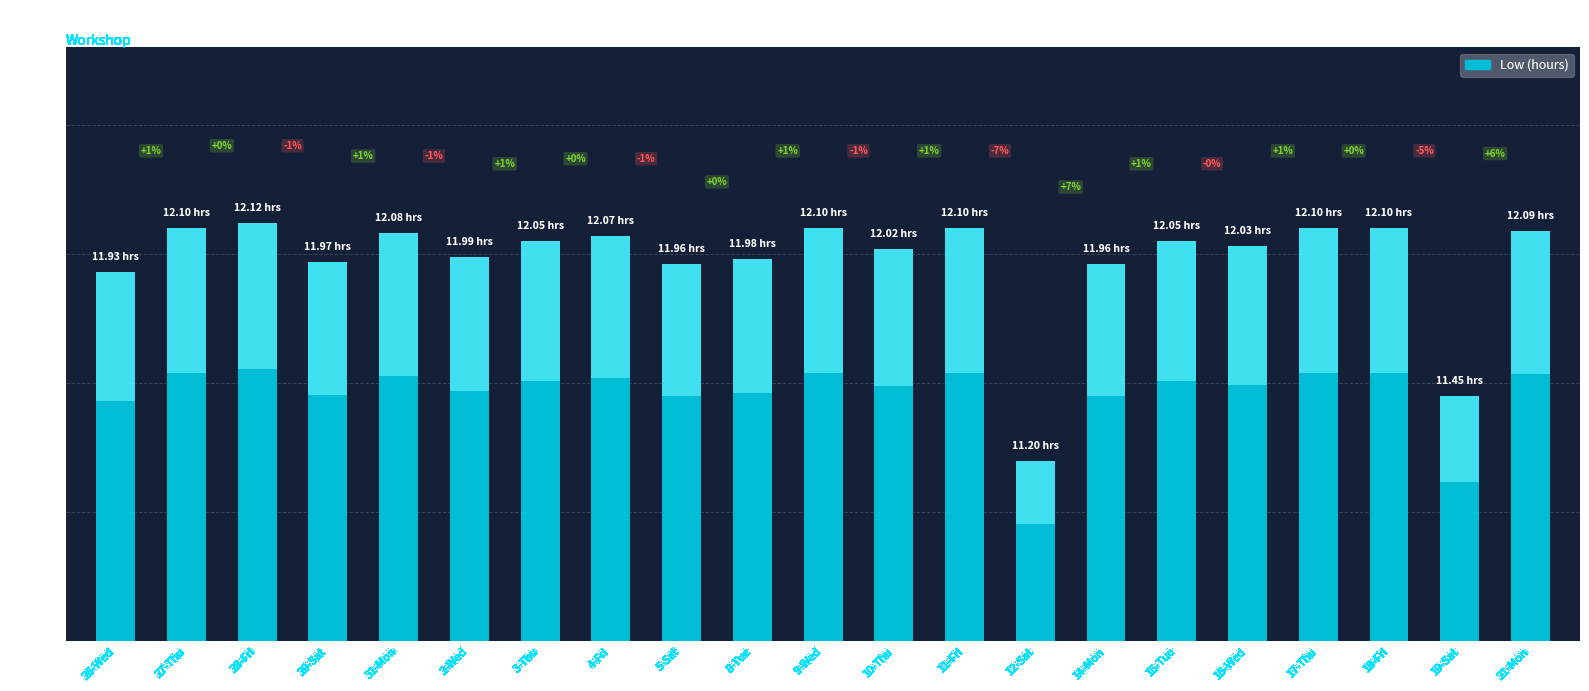

What is the value of the 6th bar from the left?

12.0